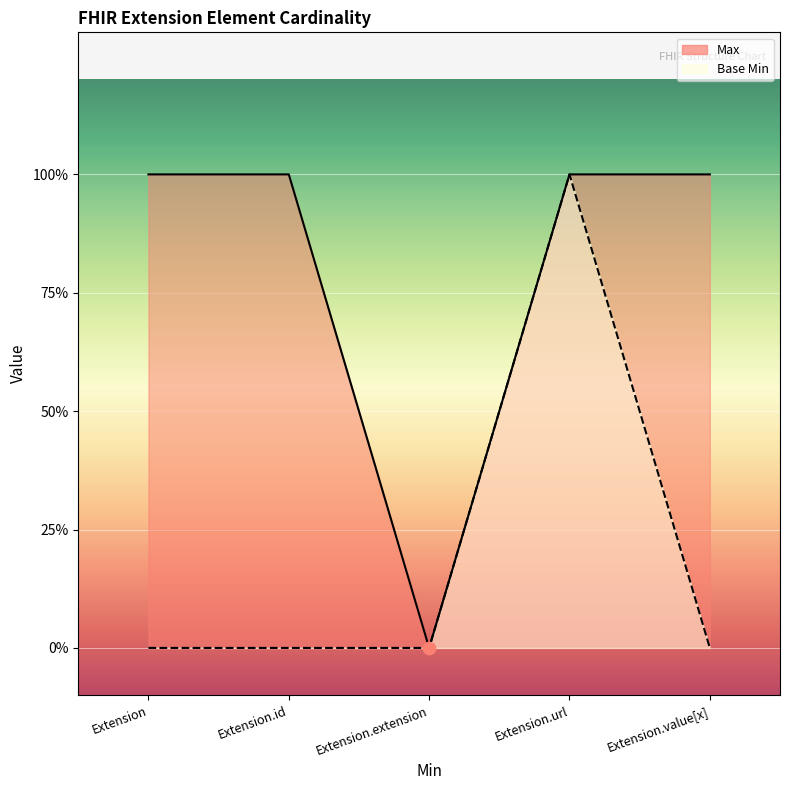

Which series has the largest total across all categories?

Max